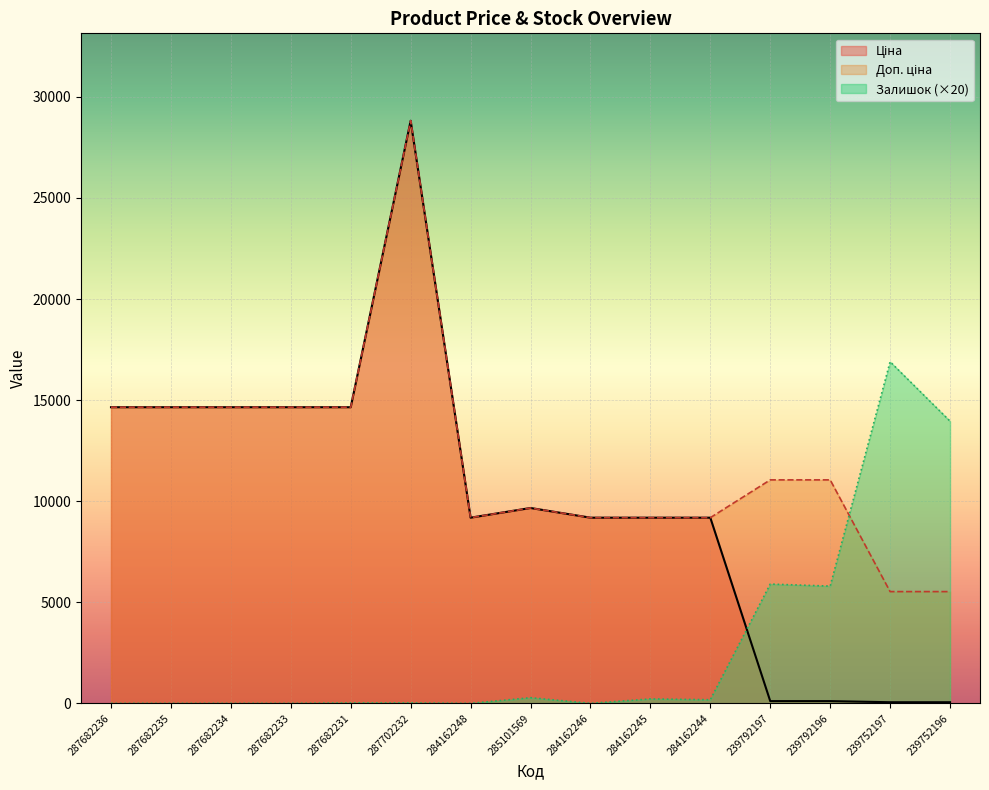

What is the total value across all series at 287682236?

29299.2